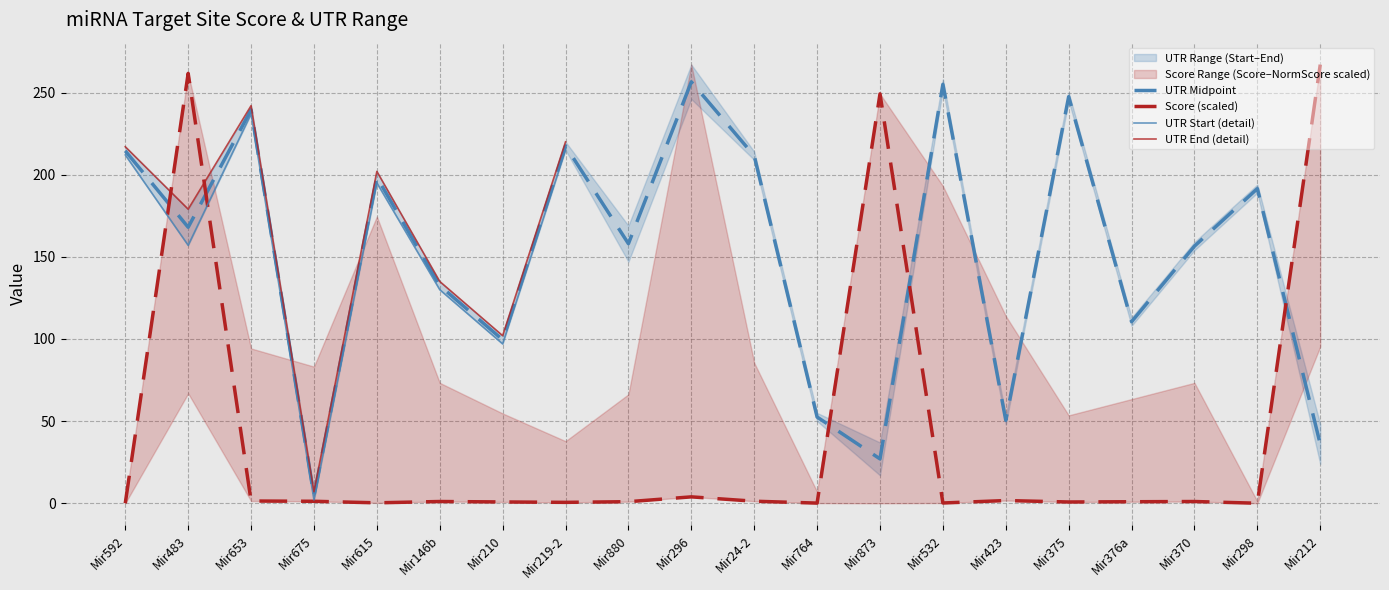

What is the value of the UTR Start point at the 1st from the left?

214.5